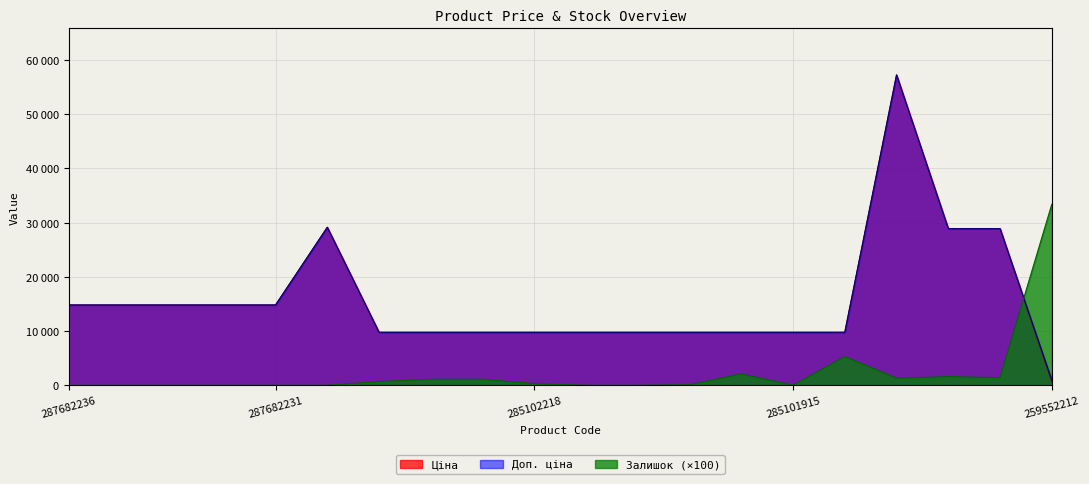

The value of Доп. ціна at 285102221 is 12977.6. True or false?

False